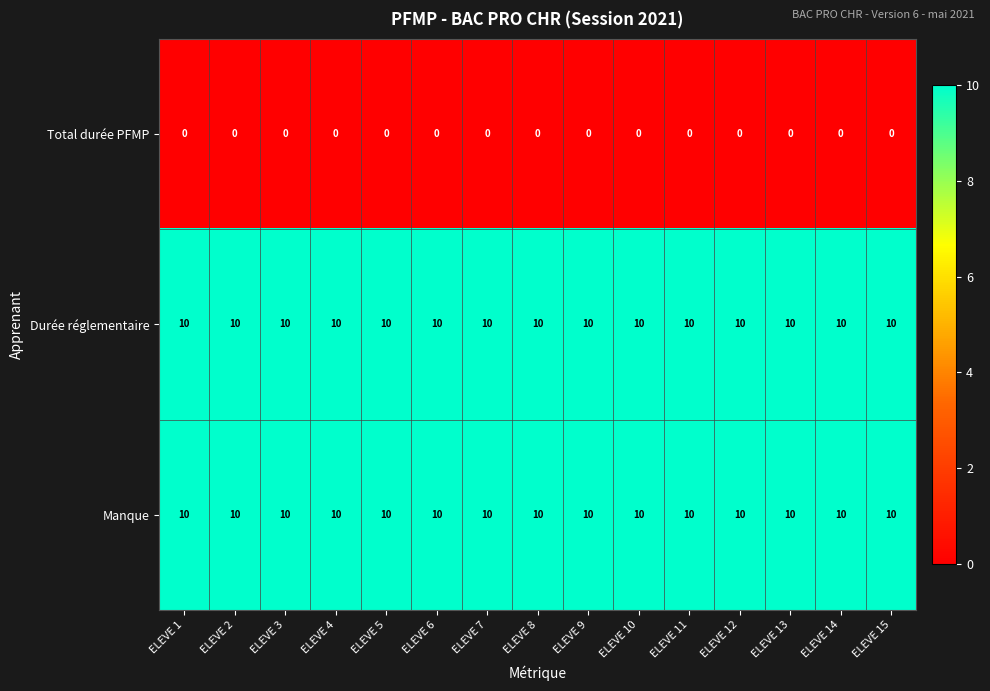

What is the greatest value displayed?

10